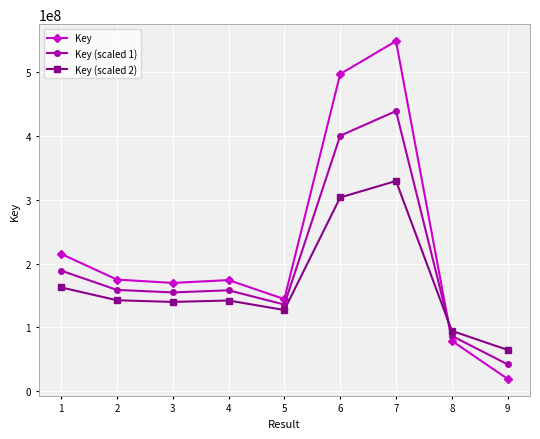

What is the difference between the maximum and minimum values in the Key (scaled 2) series?

265250514.0